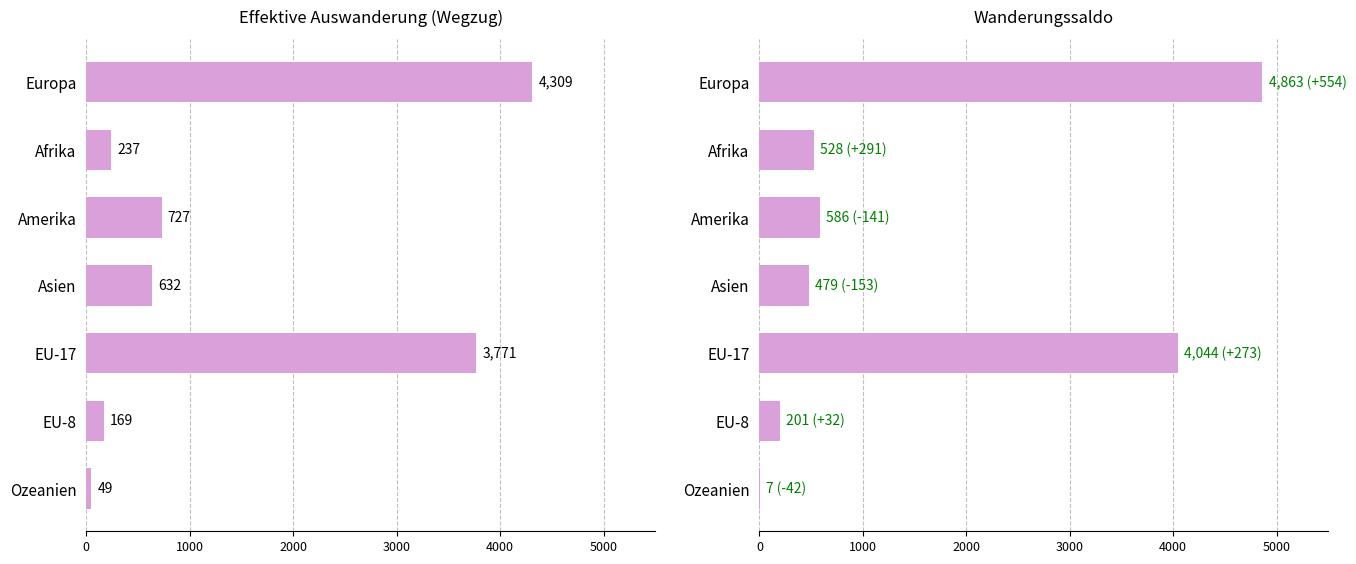

What is the value of the Wanderungssaldo bar at the 2nd from the left?

528